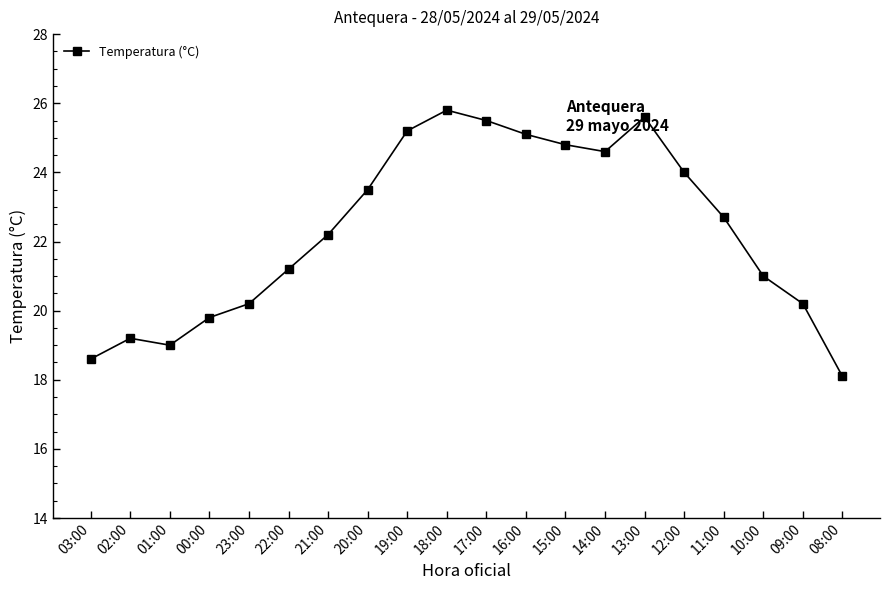

The value at 22:00 is 21.2. True or false?

True